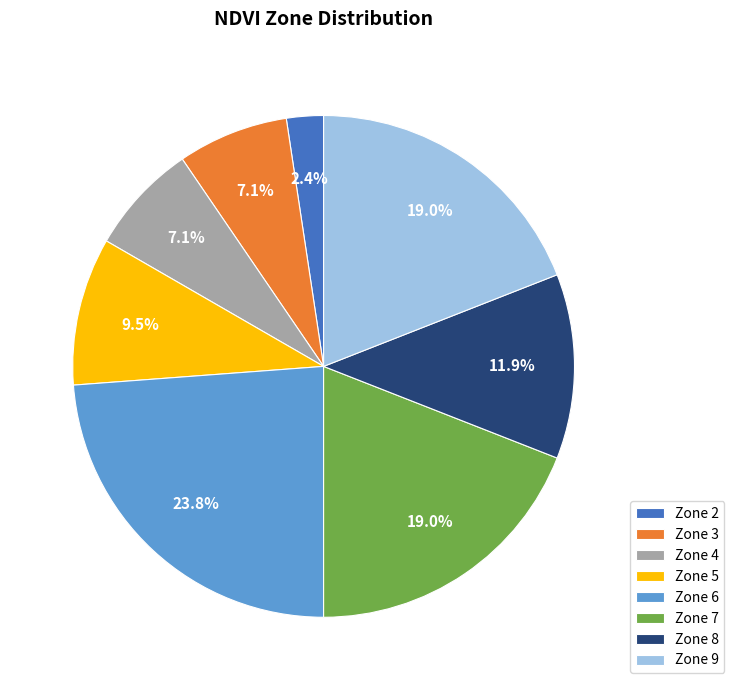

To the nearest percent, what percentage of the pie is Zone 4?

7%